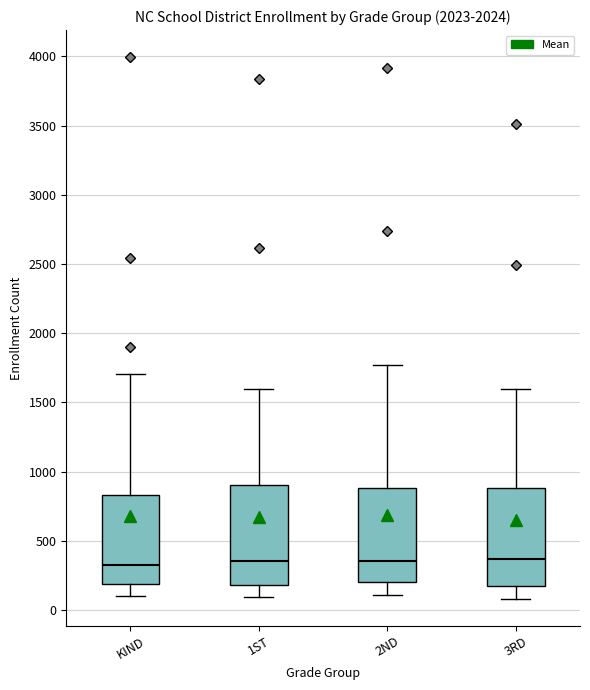

Where is the upper edge of the box for KIND on the y-axis? The values are not printed on the chart, so give them approximately, as read against the axis.

850